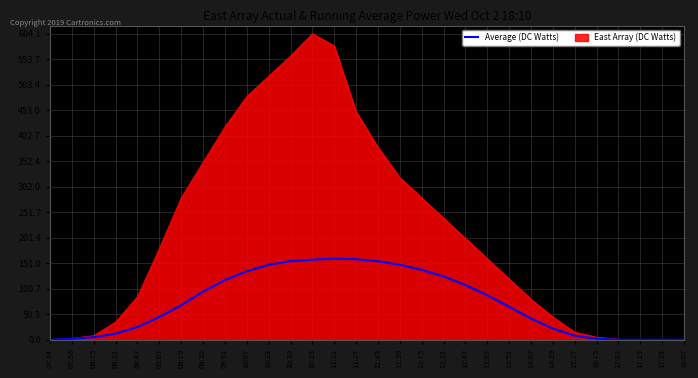

List the series in order of their overall mean, lowest first.

Average (DC Watts), East Array (DC Watts)